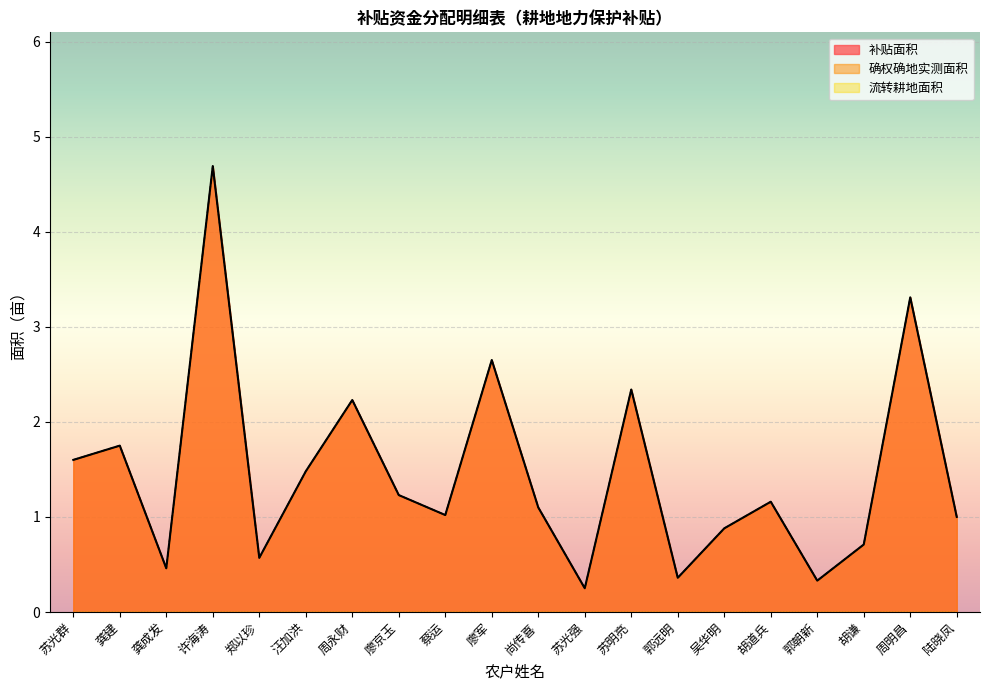

True or false: 确权确地实测面积 has a value of 1.5 at 蔡运.

False